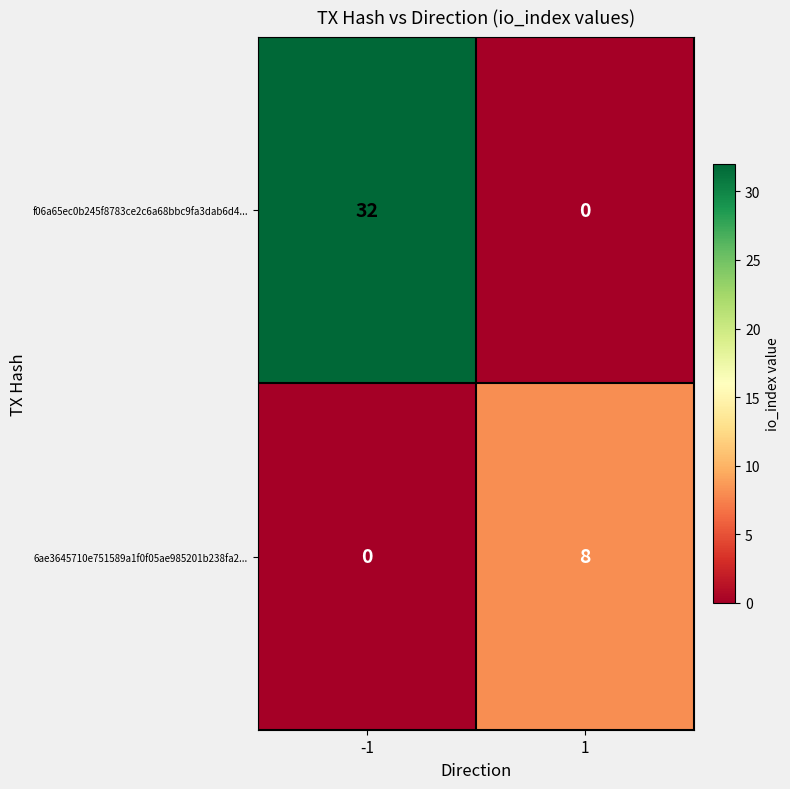

Reading right to left, list all the values displayed in this chart.

f06a65ec0b245f8783ce2c6a68bbc9fa3dab6d4...: 0	32
6ae3645710e751589a1f0f05ae985201b238fa2...: 8	0